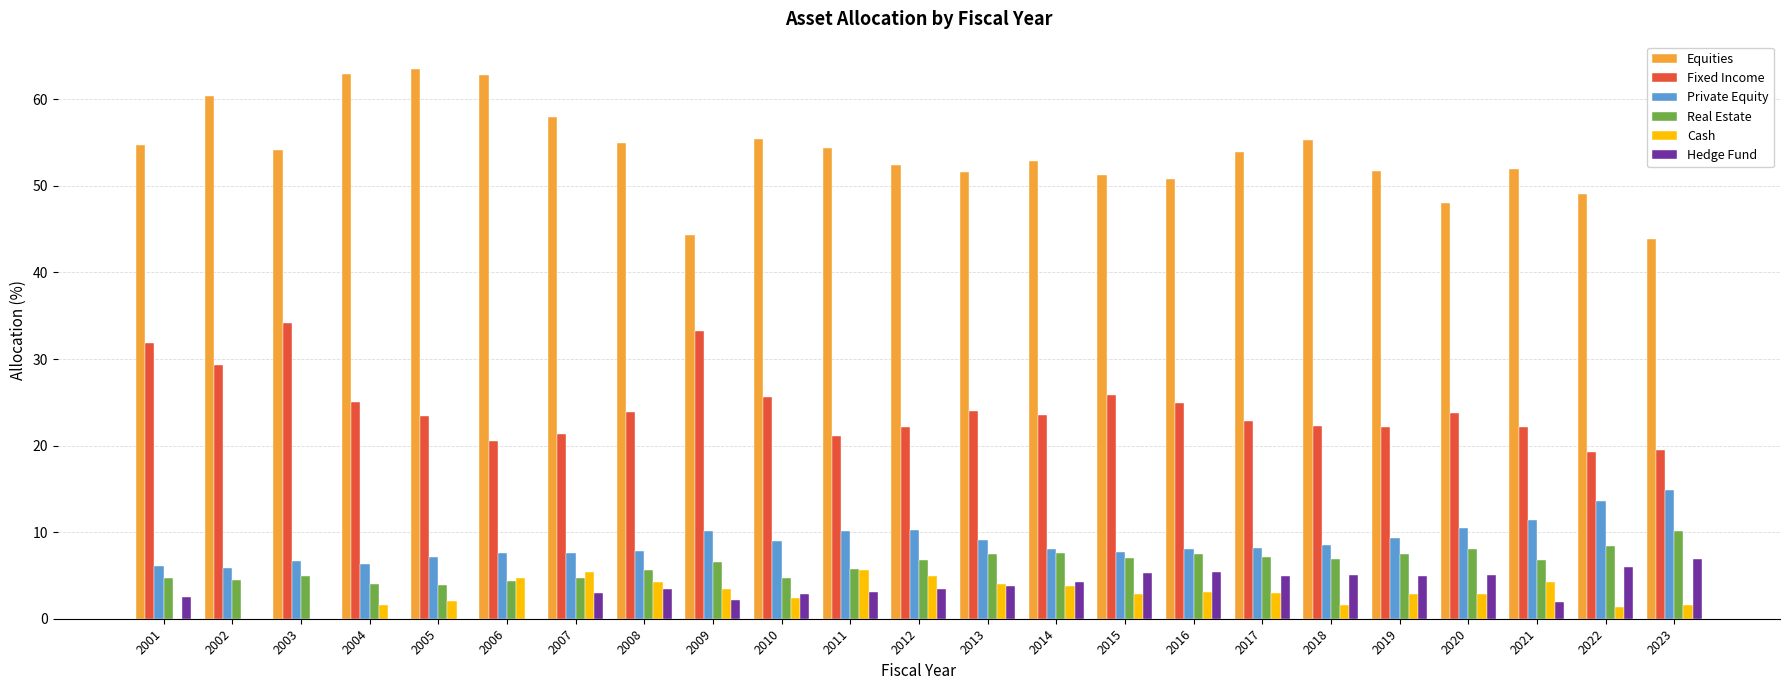

Count the number of categories in the chart.

23